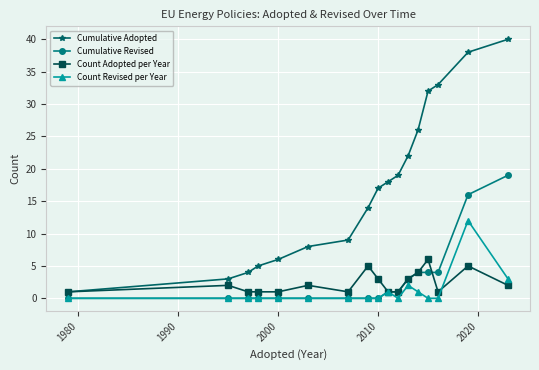

Which series has the largest range (max minus min)?

Cumulative Adopted